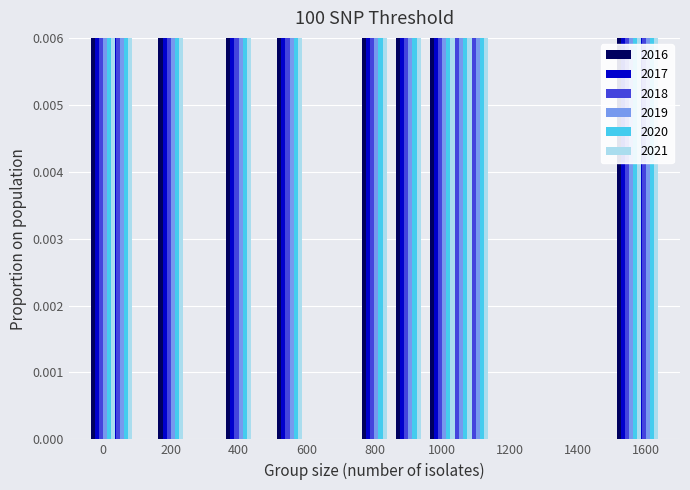

What is the highest value of the 2016 series?

0.9